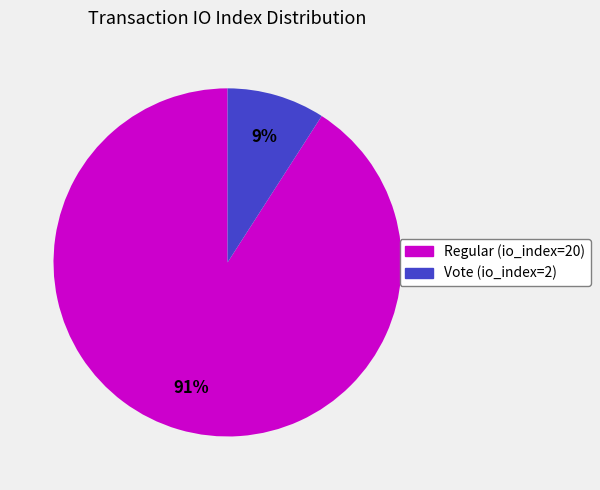

Rank the categories by value from lowest to highest.

Vote (io_index=2), Regular (io_index=20)